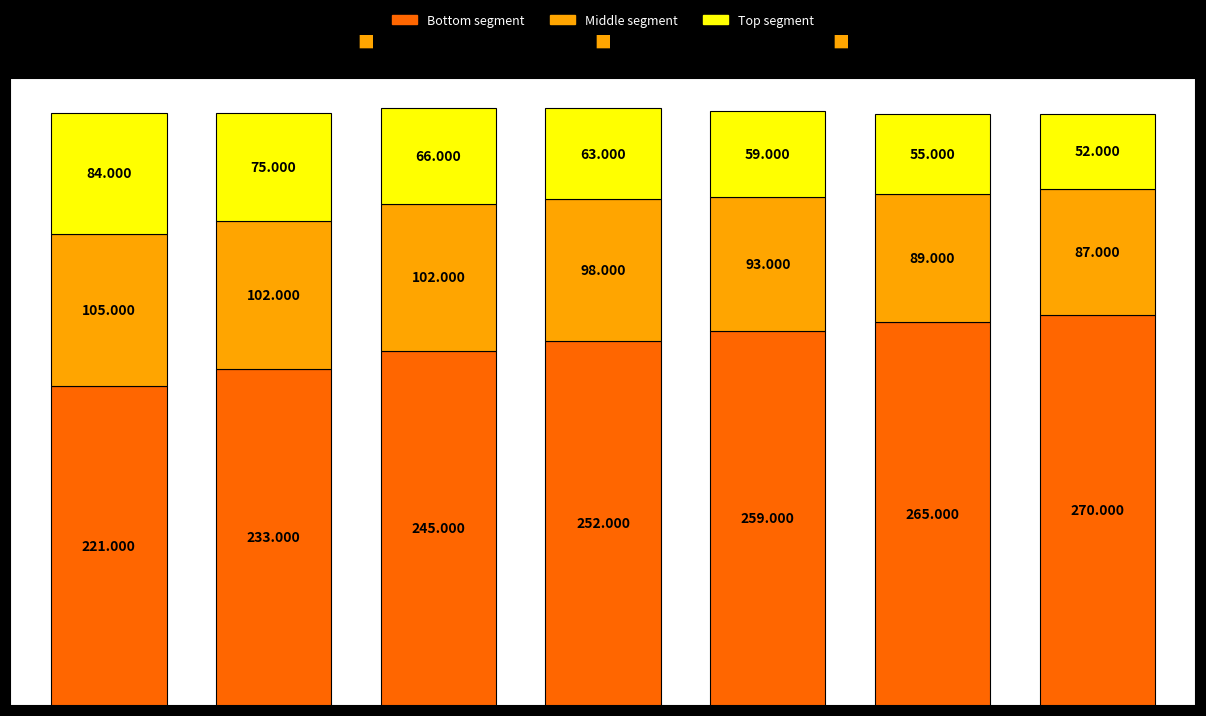

What is the difference between the second highest and minimum values in the Bottom segment series?

44